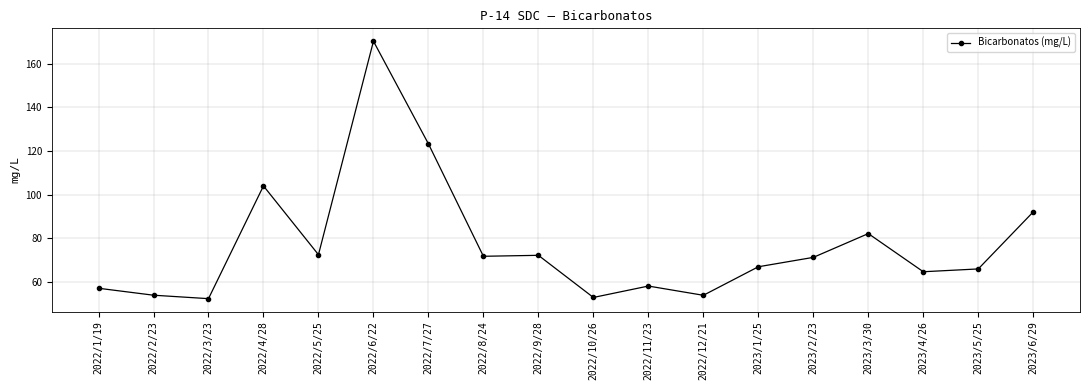

What is the minimum value shown in the chart?

52.3